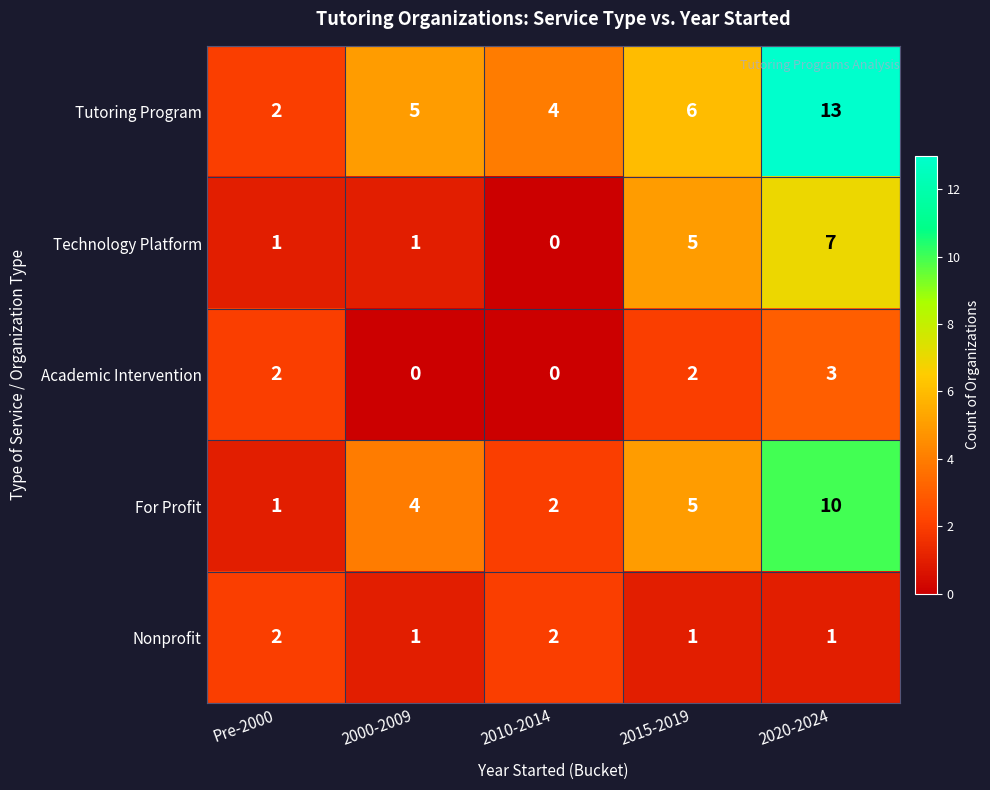

The For Profit series shows 1 at Pre-2000. True or false?

True